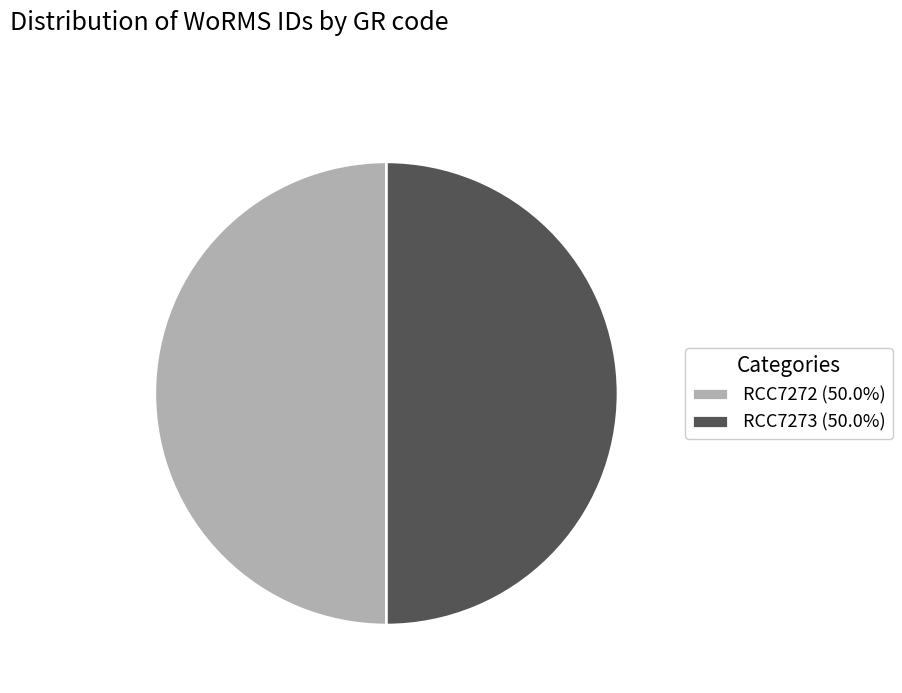

True or false: RCC7273 accounts for 50% of the total.

True